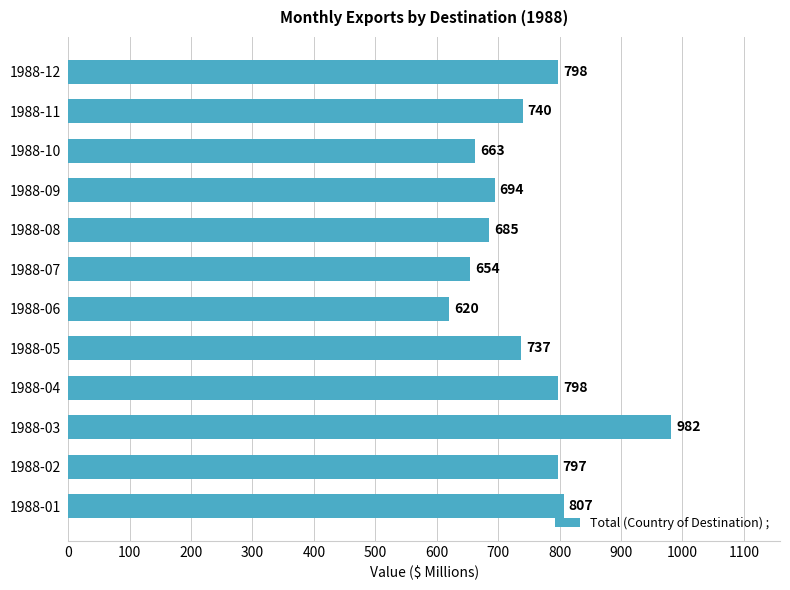

Which has a higher value, 1988-02 or 1988-04?

1988-04